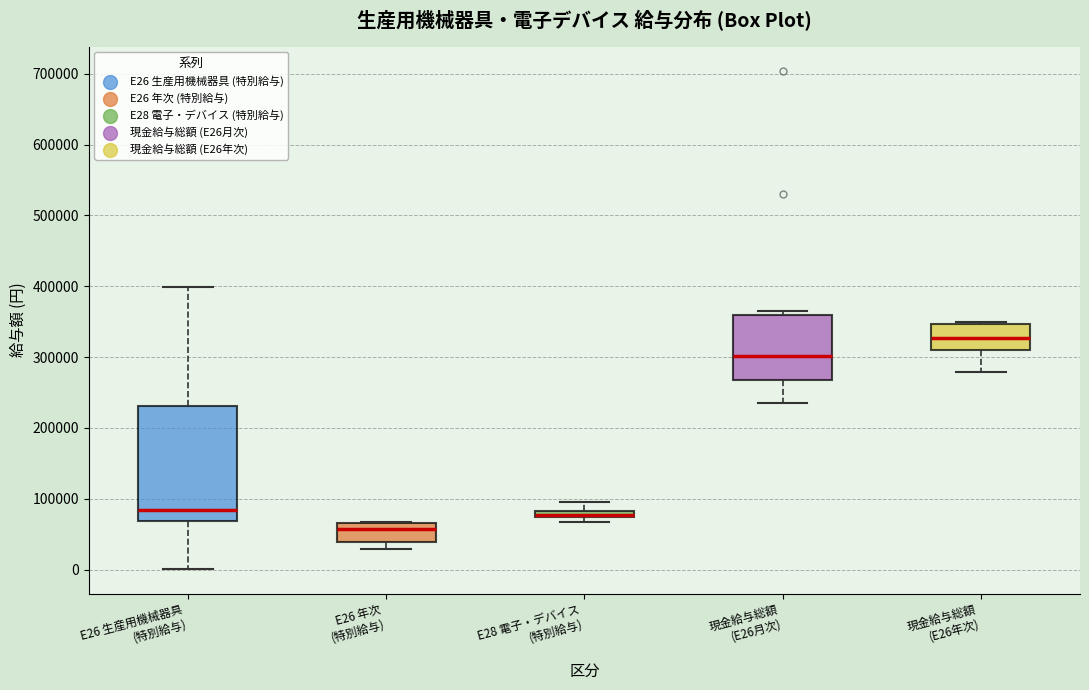

Where is the upper edge of the box for E28 電子・デバイス (特別給与) on the y-axis? The values are not printed on the chart, so give them approximately, as read against the axis.

80000